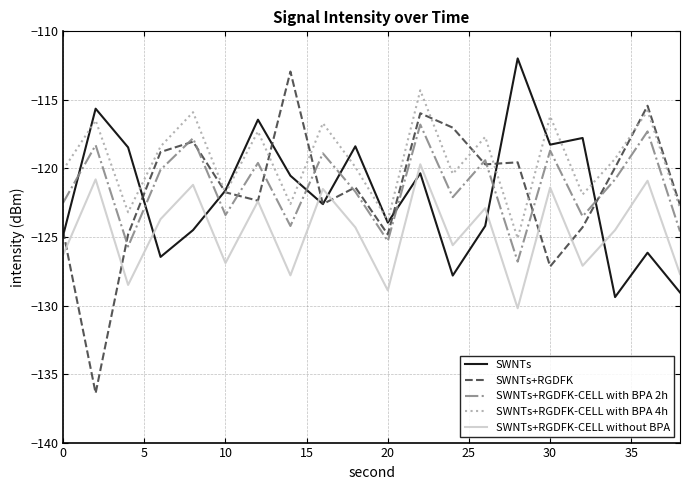

Which series has the largest range (max minus min)?

SWNTs+RGDFK